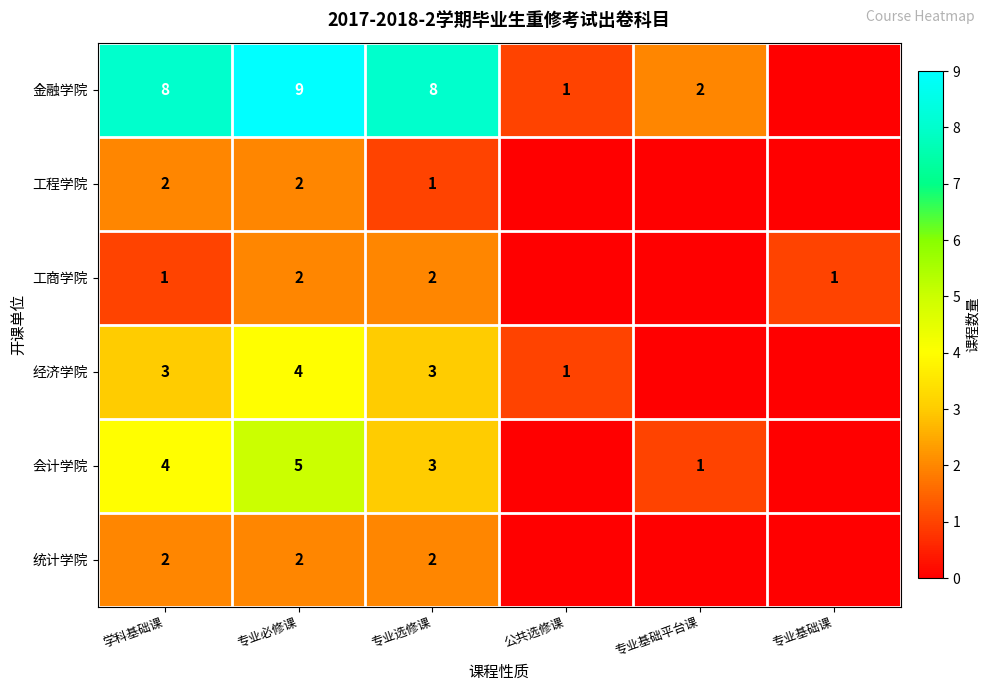

What is the spread (max minus min) of values at 专业必修课?

7